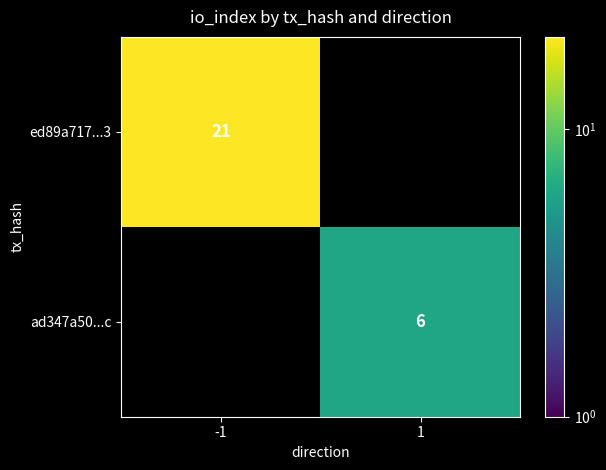

Which category has the lowest value across all series?

1